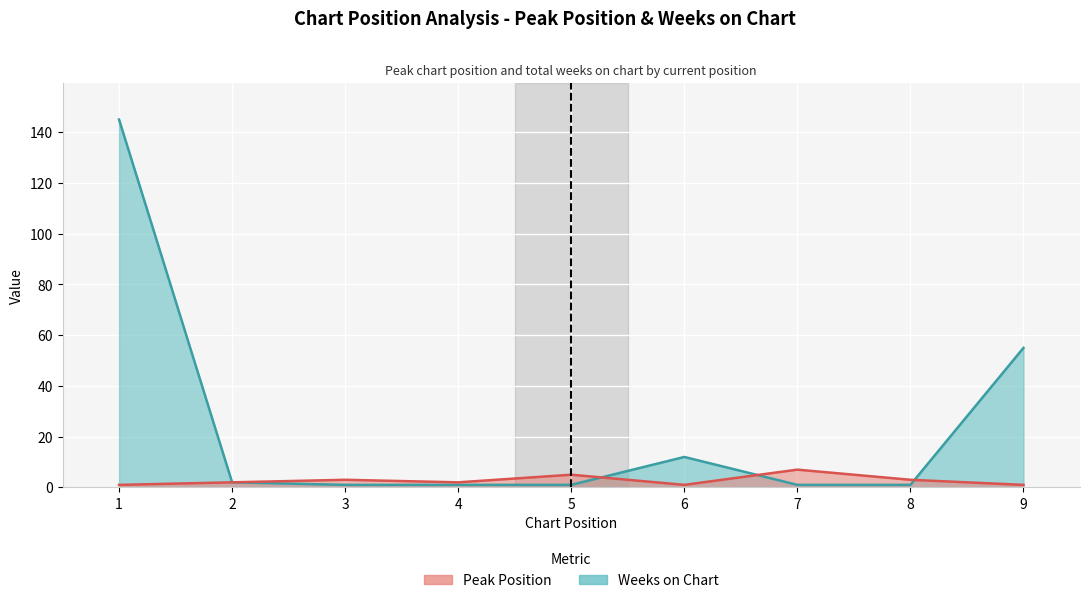

Which has a higher value, 3 or 2?

3